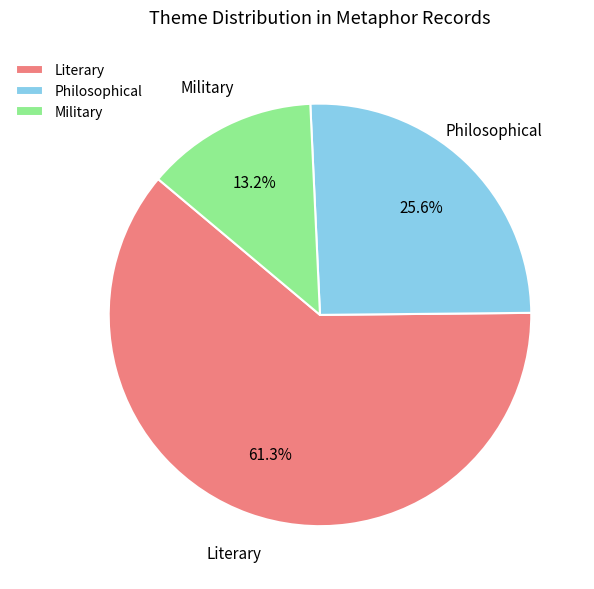

To the nearest percent, what is the average slice percentage?

33%